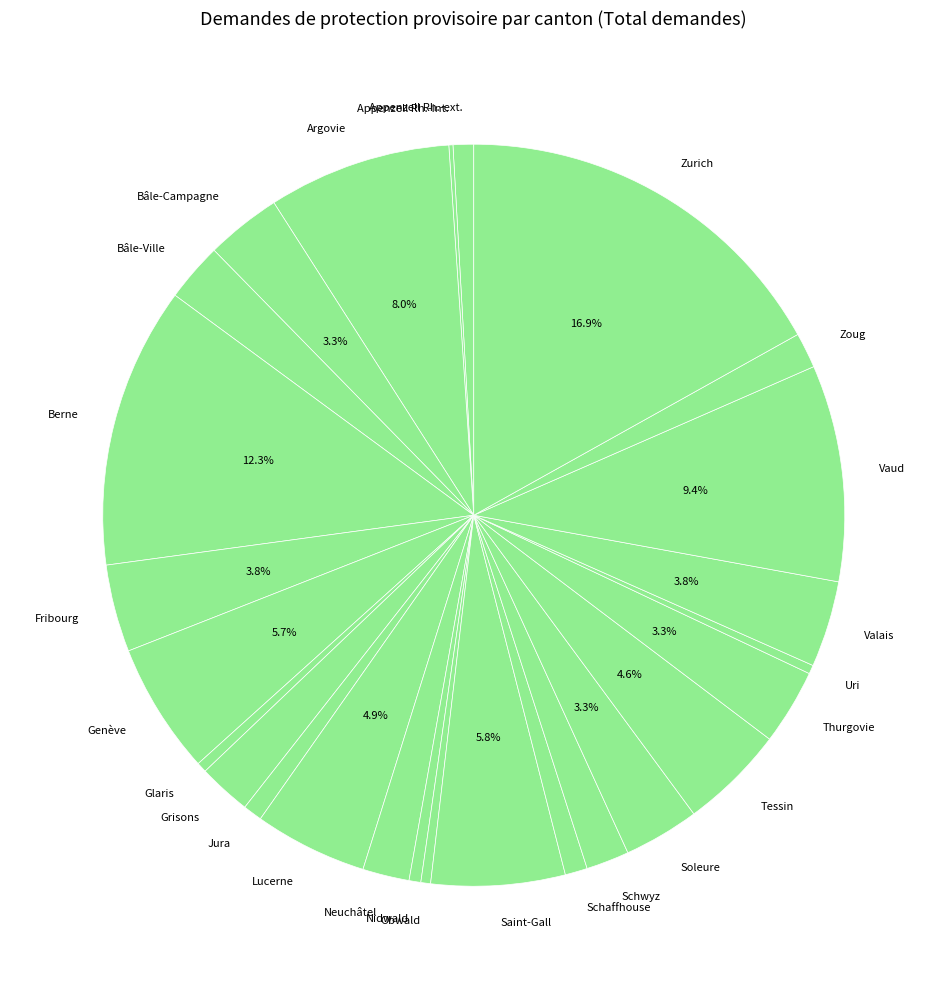

How much of the chart is everything except Genève?

94.3%